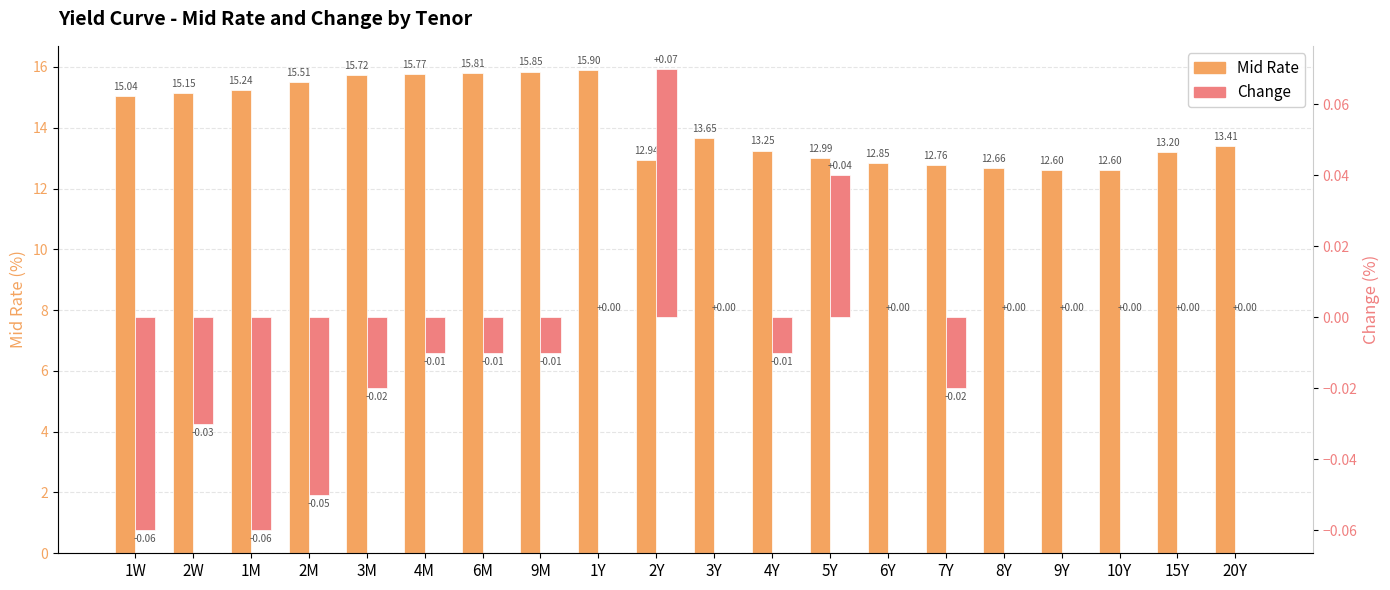

What is the average value of the Mid Rate series?

14.1